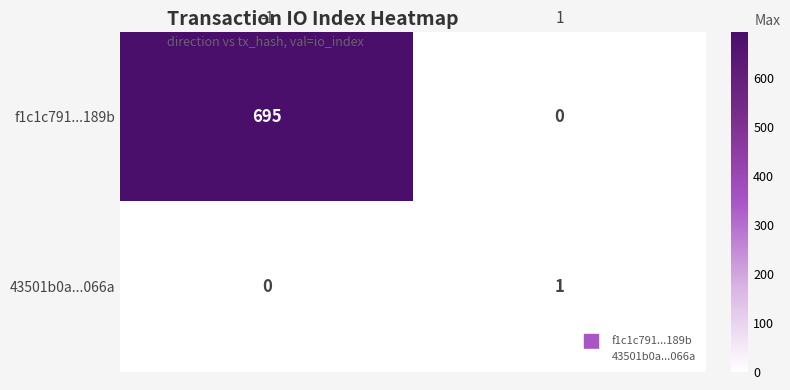

What is the approximate value of f1c1c791...189b at -1, to the nearest 10?

700